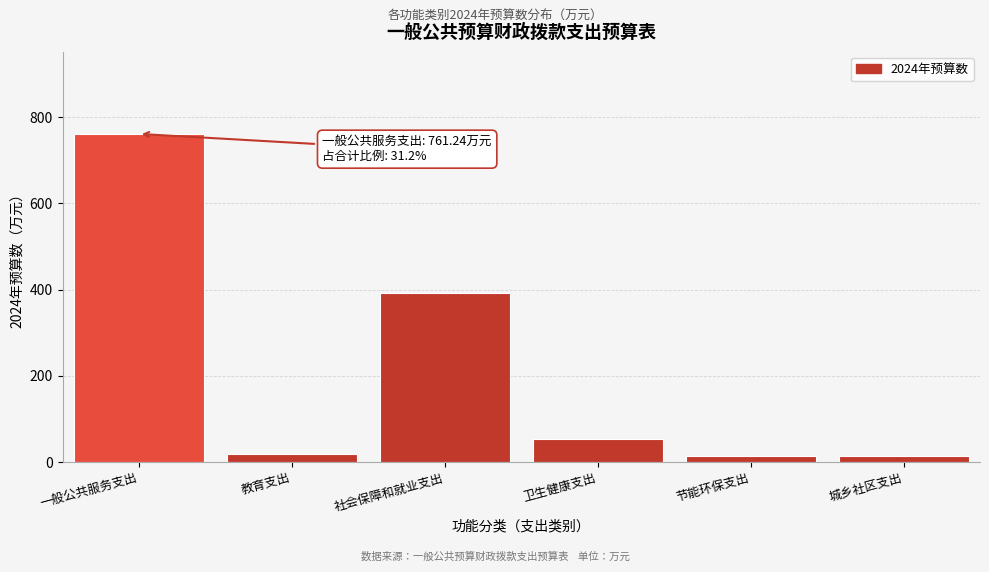

What is the label of the 5th bar from the right?

教育支出